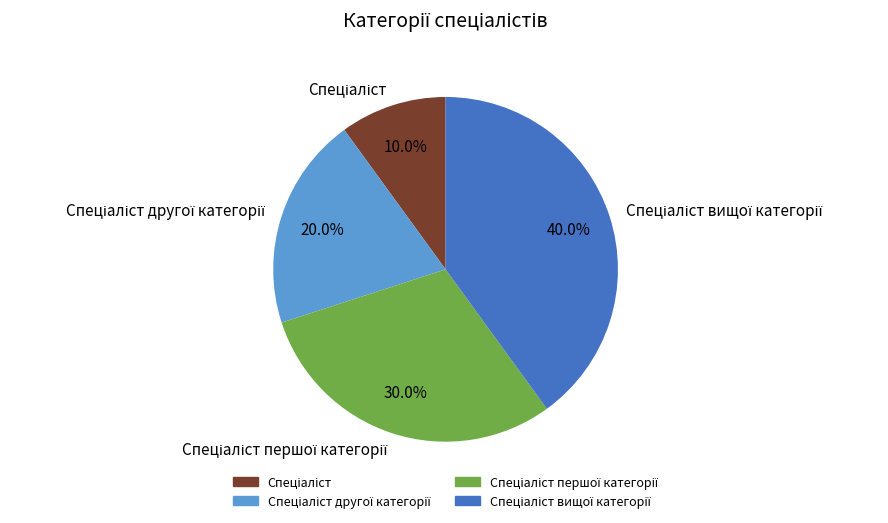

Is there any slice that represents more than half of the pie?

No